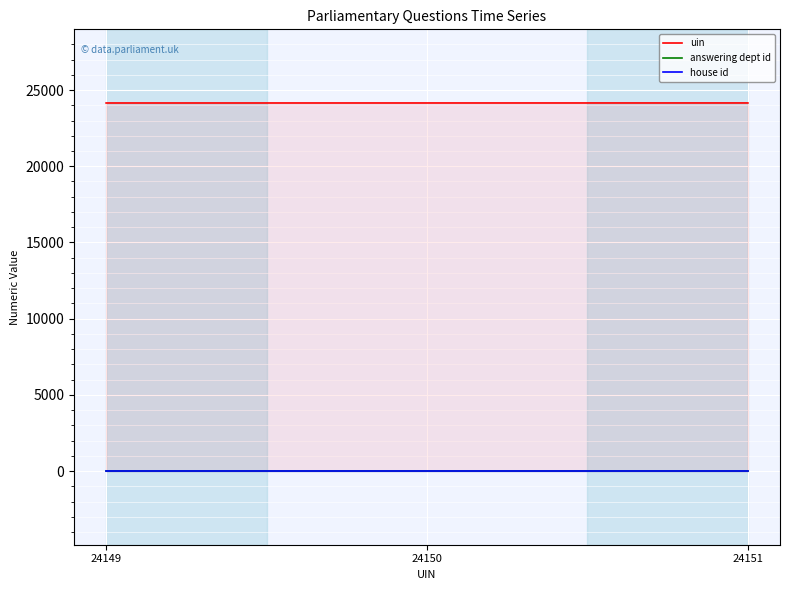

Is this an area chart (filled region under the line)?

No